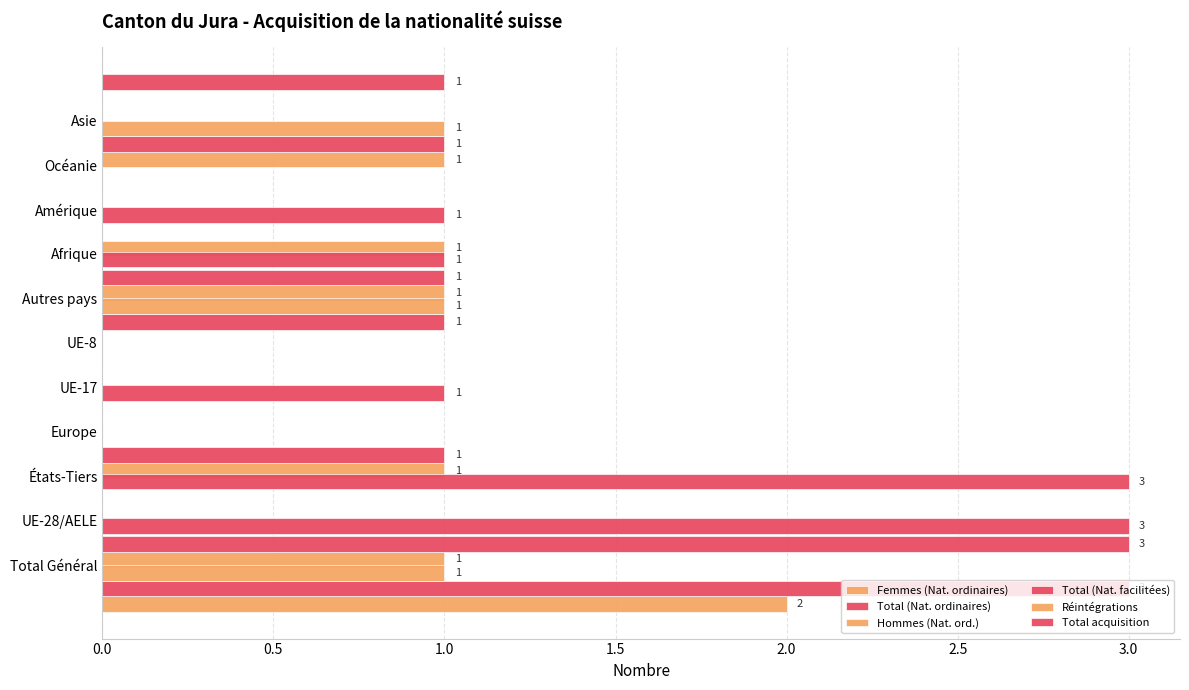

What is the difference between the maximum and minimum values in the Total (Nat. ordinaires) series?

3.0